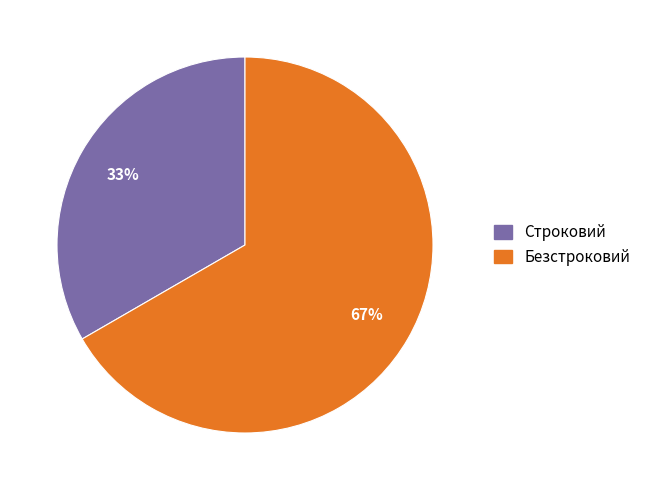

Does any single category account for the majority?

Yes